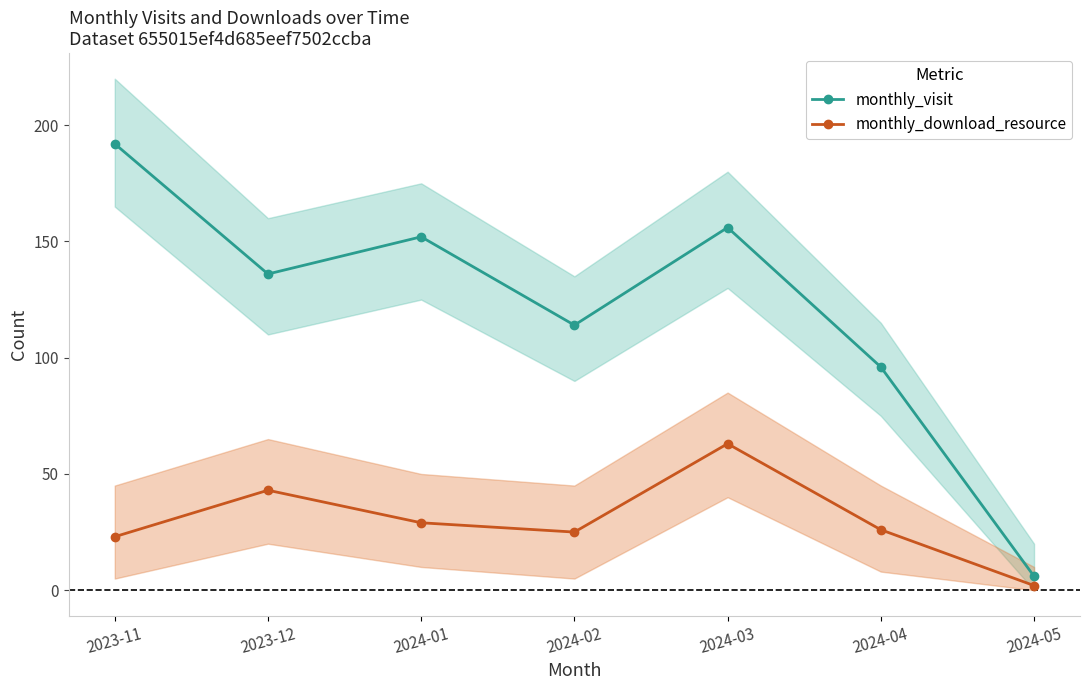

The monthly_download_resource series shows 43 at 2023-12. True or false?

True